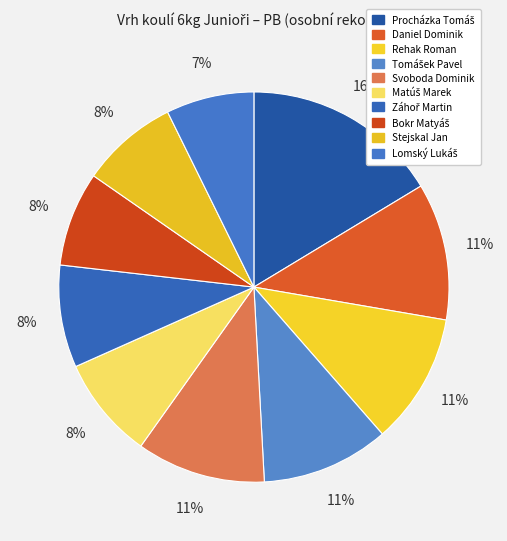

What is the change in value from Procházka Tomáš to Daniel Dominik?

-5.3